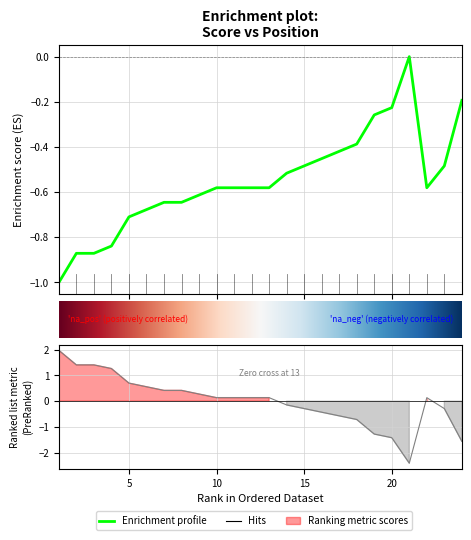

The event_relative_score series shows -0.5 at 15. True or false?

True